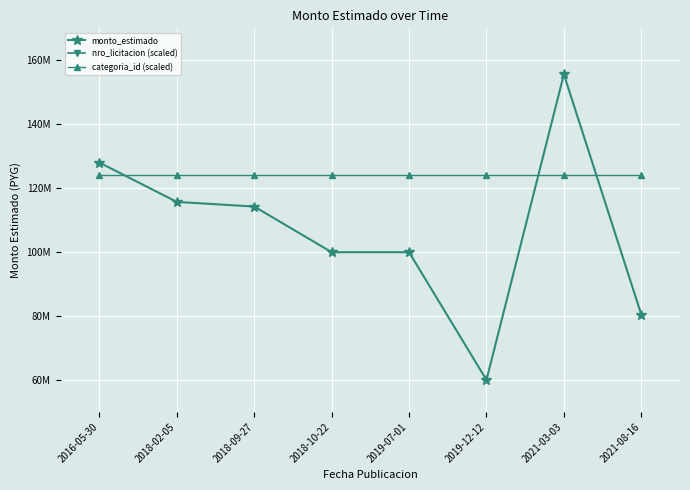

What is the difference between the nro_licitacion (scaled) values at 2021-08-16 and 2019-12-12?

10597.6